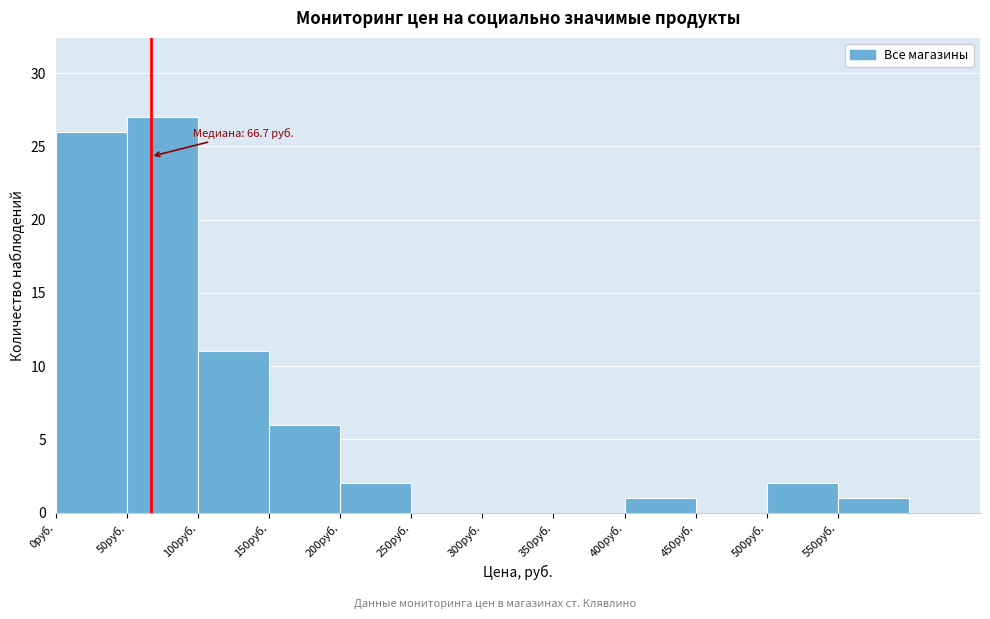

Which range on the x-axis has the tallest bar?

50 to 100